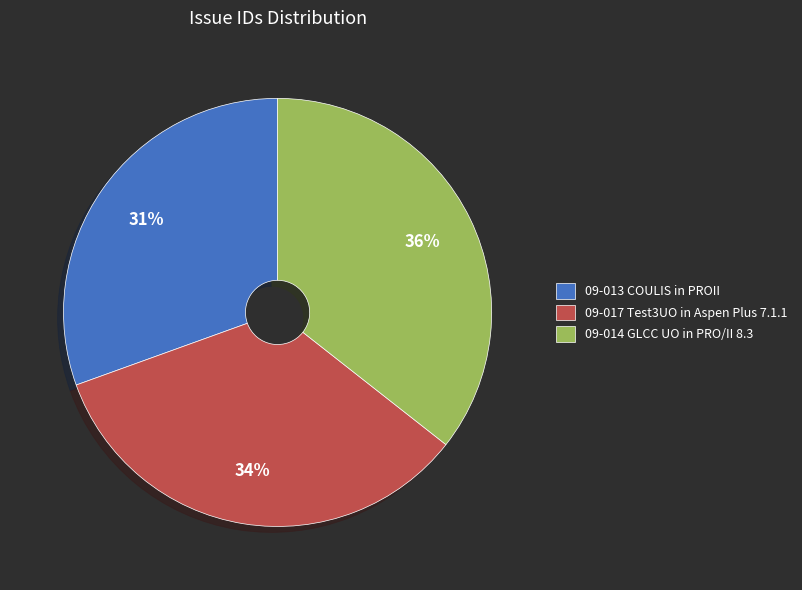

The 09-017 Test3UO in Aspen Plus 7.1.1 slice represents 34% of the pie. True or false?

True